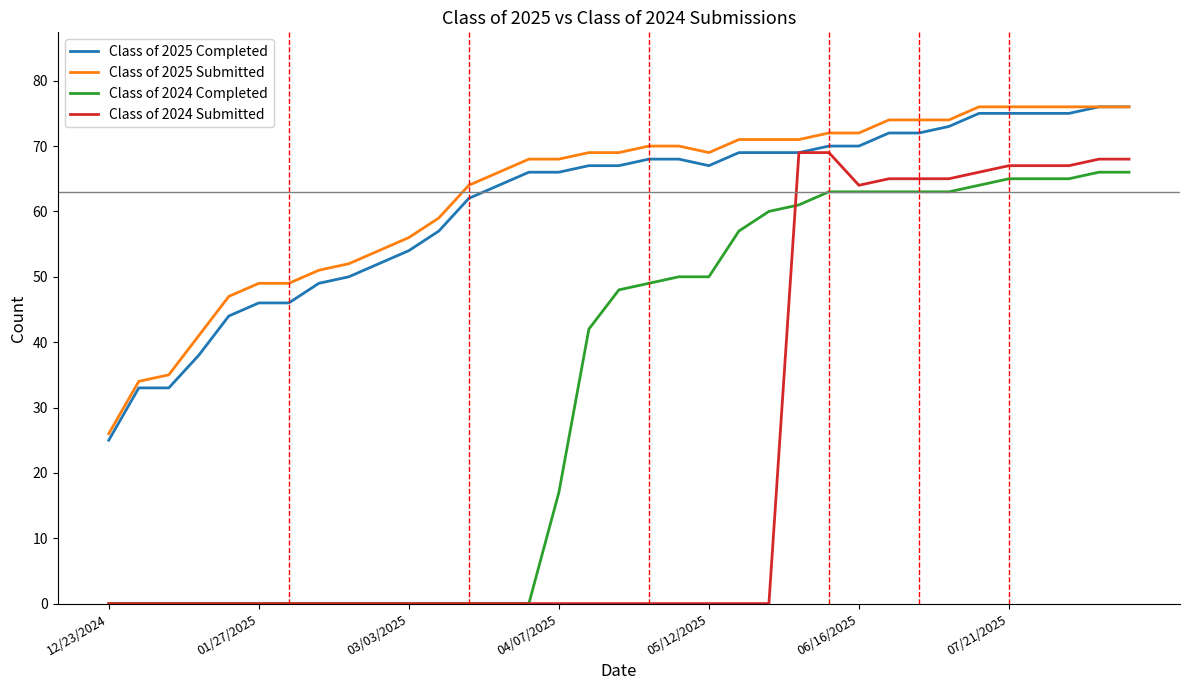

Reading left to right, transcribe all the data shown in this chart.

Class of 2025 Completed: 25	33	33	38	44	46	46	49	50	52	54	57	62	64	66	66	67	67	68	68	67	69	69	69	70	70	72	72	73	75	75	75	75	76	76
Class of 2025 Submitted: 26	34	35	41	47	49	49	51	52	54	56	59	64	66	68	68	69	69	70	70	69	71	71	71	72	72	74	74	74	76	76	76	76	76	76
Class of 2024 Completed: 0	0	0	0	0	0	0	0	0	0	0	0	0	0	0	17	42	48	49	50	50	57	60	61	63	63	63	63	63	64	65	65	65	66	66
Class of 2024 Submitted: 0	0	0	0	0	0	0	0	0	0	0	0	0	0	0	0	0	0	0	0	0	0	0	69	69	64	65	65	65	66	67	67	67	68	68